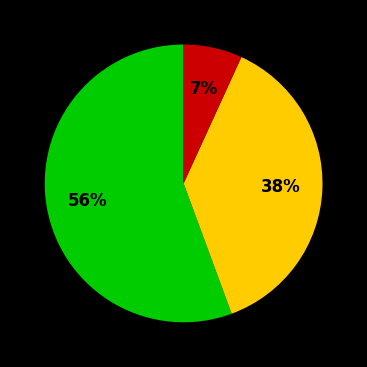

To the nearest percent, what is the average slice percentage?

33%